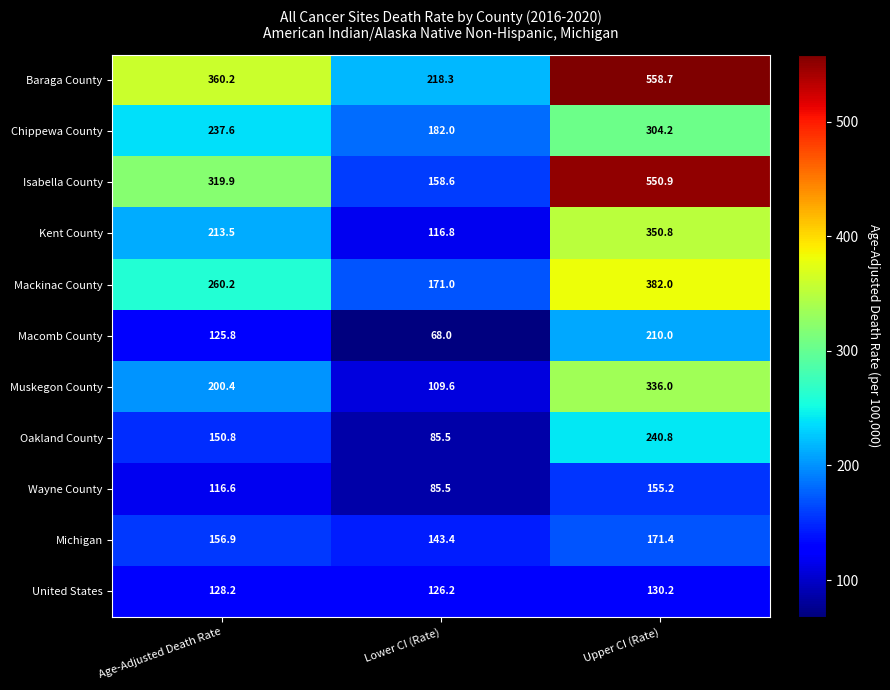

Which series has the largest total across all categories?

Baraga County